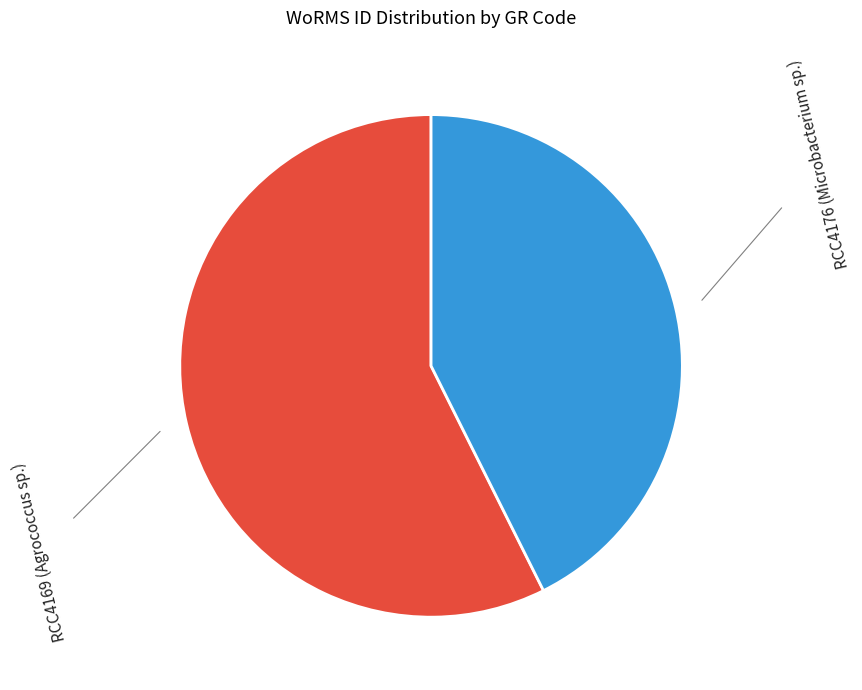

Count the number of slices in the pie.

2